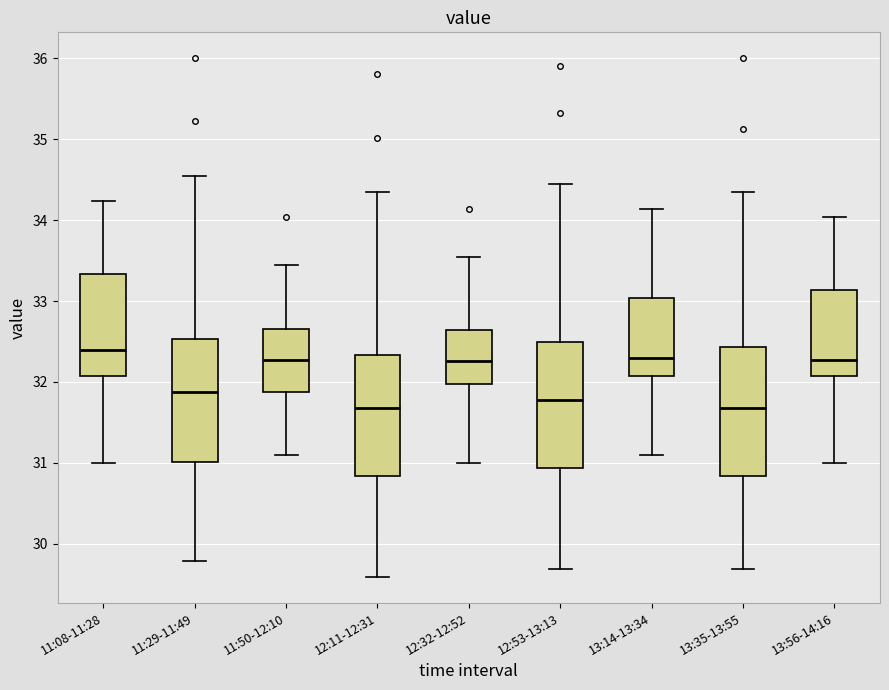

Reading left to right, transcribe this box plot: for each box, give where its median line is, the range the box spans, and where its two whiskers end, as read against the y-axis. The values are not printed on the chart, so give them approximately, as read against the axis.

11:08-11:28: median 32.4, box 32.1 to 33.3, whiskers 31.0 to 34.2
11:29-11:49: median 31.9, box 31.0 to 32.5, whiskers 29.8 to 34.6
11:50-12:10: median 32.3, box 31.9 to 32.7, whiskers 31.1 to 33.4
12:11-12:31: median 31.7, box 30.8 to 32.3, whiskers 29.6 to 34.4
12:32-12:52: median 32.3, box 32.0 to 32.6, whiskers 31.0 to 33.5
12:53-13:13: median 31.8, box 30.9 to 32.5, whiskers 29.7 to 34.5
13:14-13:34: median 32.3, box 32.1 to 33.0, whiskers 31.1 to 34.1
13:35-13:55: median 31.7, box 30.8 to 32.4, whiskers 29.7 to 34.4
13:56-14:16: median 32.3, box 32.1 to 33.1, whiskers 31.0 to 34.0